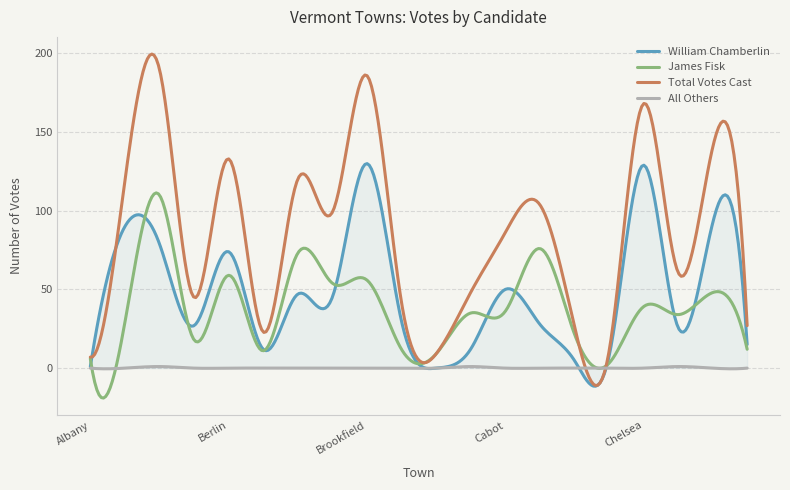

Which series has the largest range (max minus min)?

Total Votes Cast